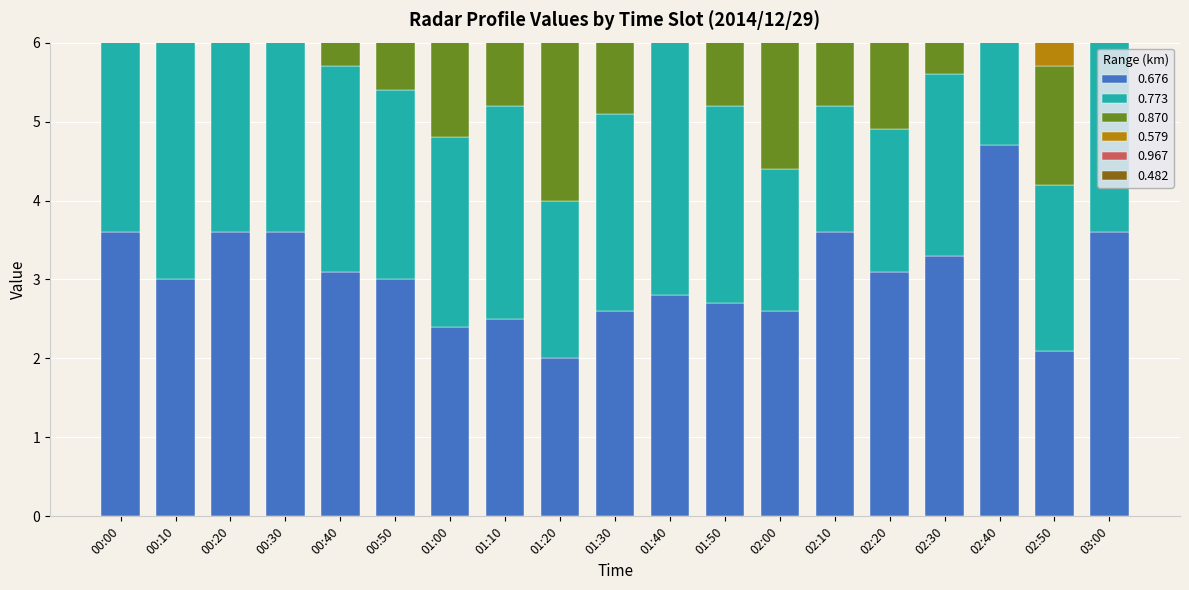

What is the greatest value displayed?

4.7